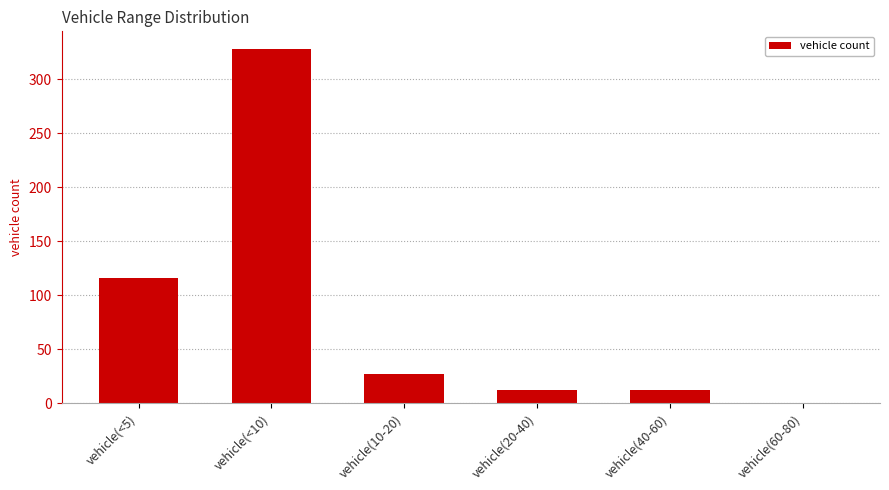

Reading left to right, extract all data points from this chart.

116	328	27	12	12	0